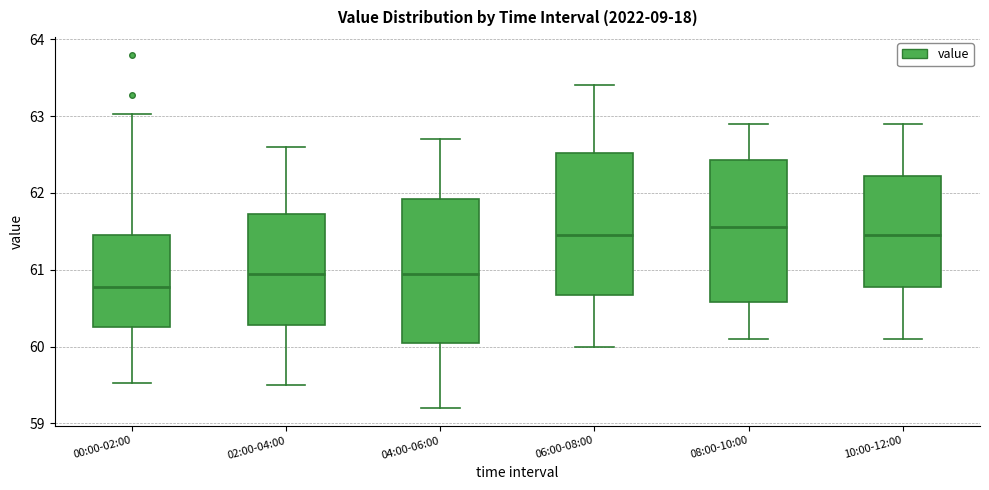

Reading left to right, read every box against the y-axis: the position of its median line, the range the box covers, and the ends of its whiskers. The values are not printed on the chart, so give them approximately, as read against the axis.

00:00-02:00: median 60.8, box 60.3 to 61.5, whiskers 59.5 to 63.0
02:00-04:00: median 61.0, box 60.3 to 61.7, whiskers 59.5 to 62.6
04:00-06:00: median 61.0, box 60.1 to 61.9, whiskers 59.2 to 62.7
06:00-08:00: median 61.5, box 60.7 to 62.5, whiskers 60.0 to 63.4
08:00-10:00: median 61.6, box 60.6 to 62.4, whiskers 60.1 to 62.9
10:00-12:00: median 61.5, box 60.8 to 62.2, whiskers 60.1 to 62.9